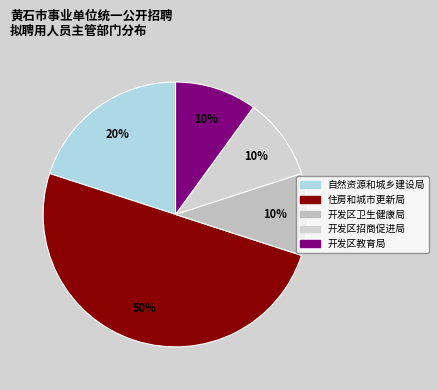

Count the number of slices in the pie.

5